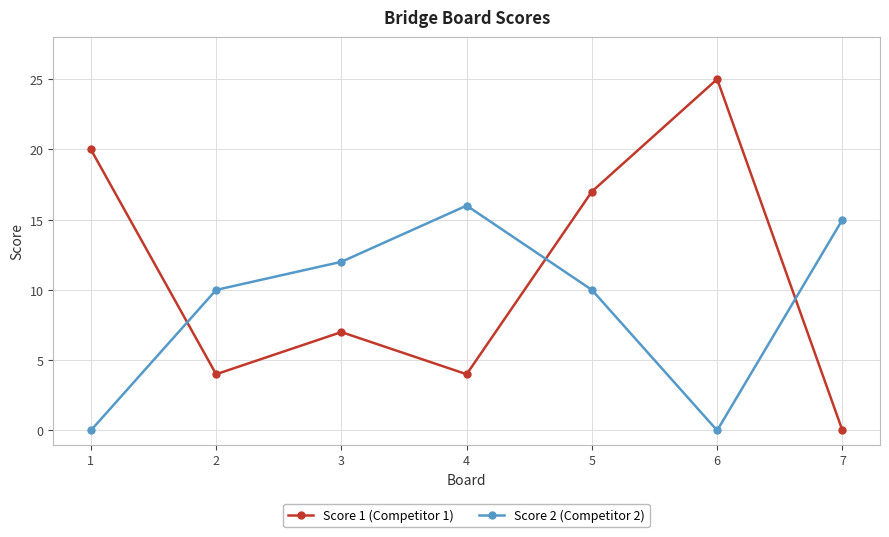

Is this an area chart (filled region under the line)?

No